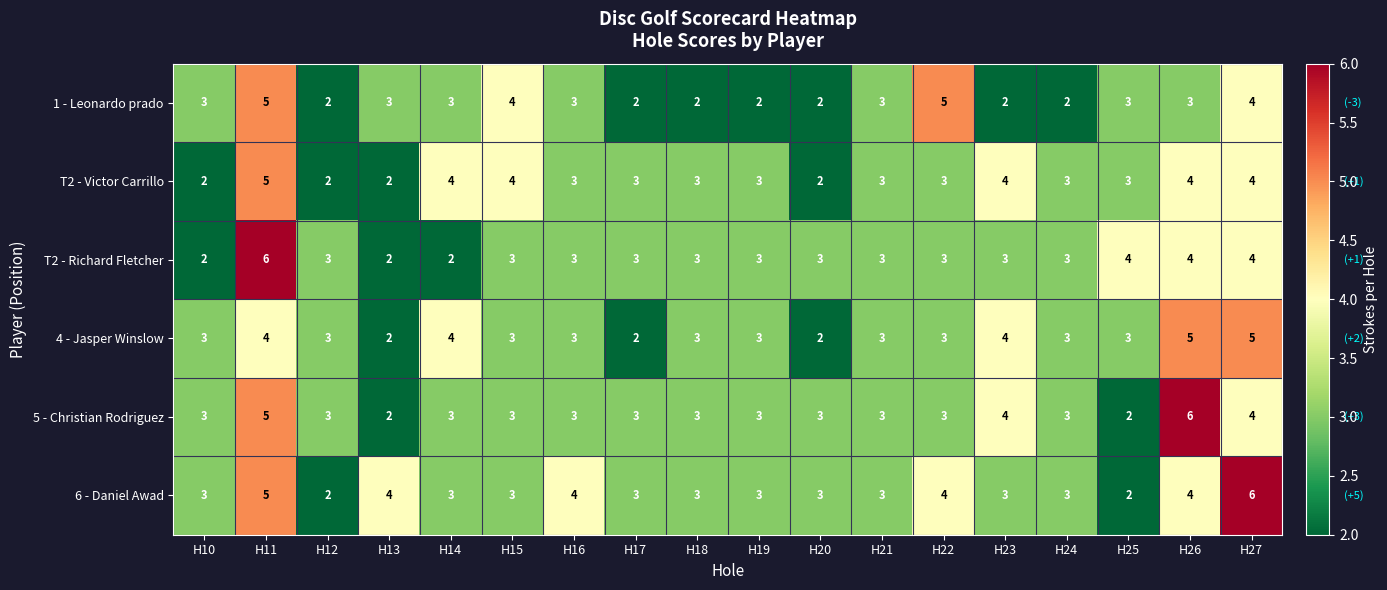

Which series has the largest total across all categories?

6 - Daniel Awad